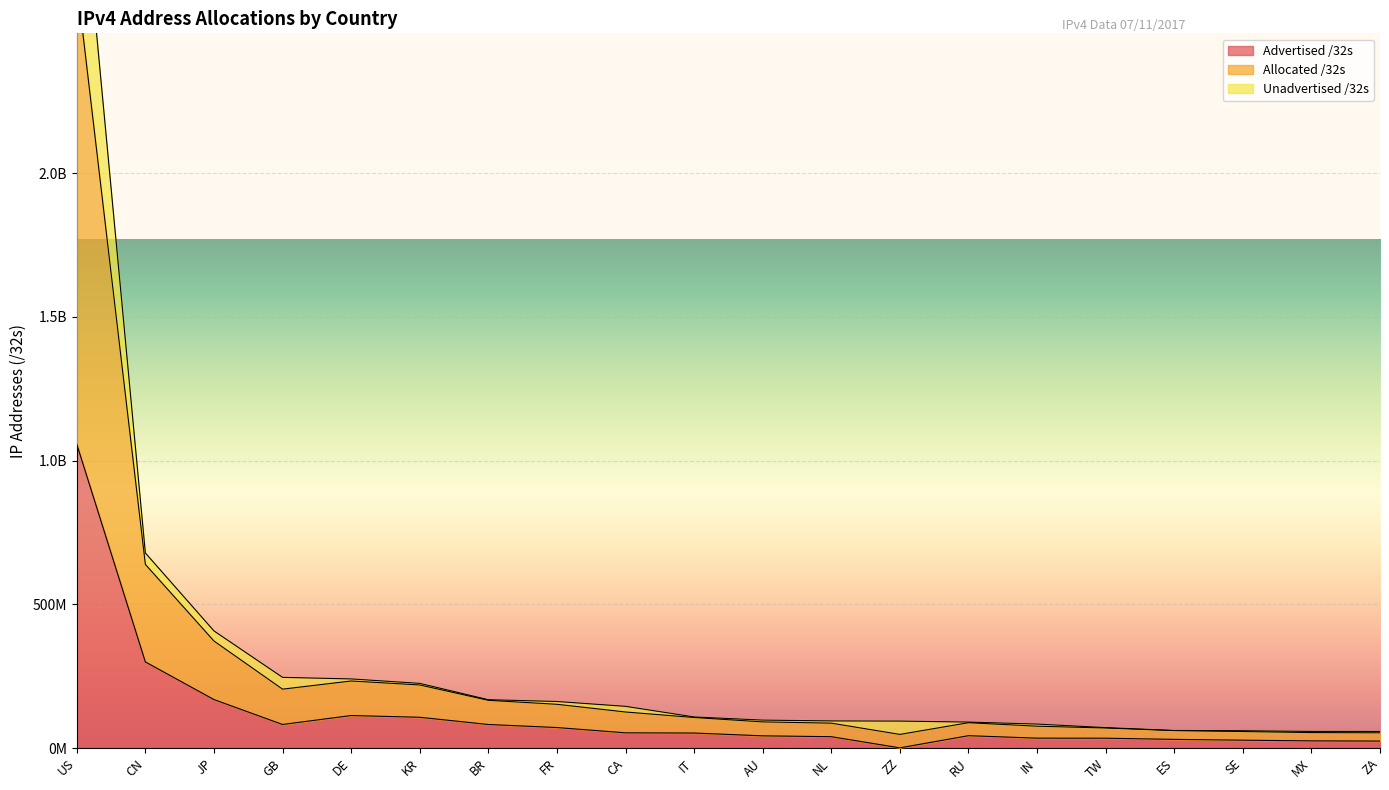

What is the label of the 16th point from the right?

DE